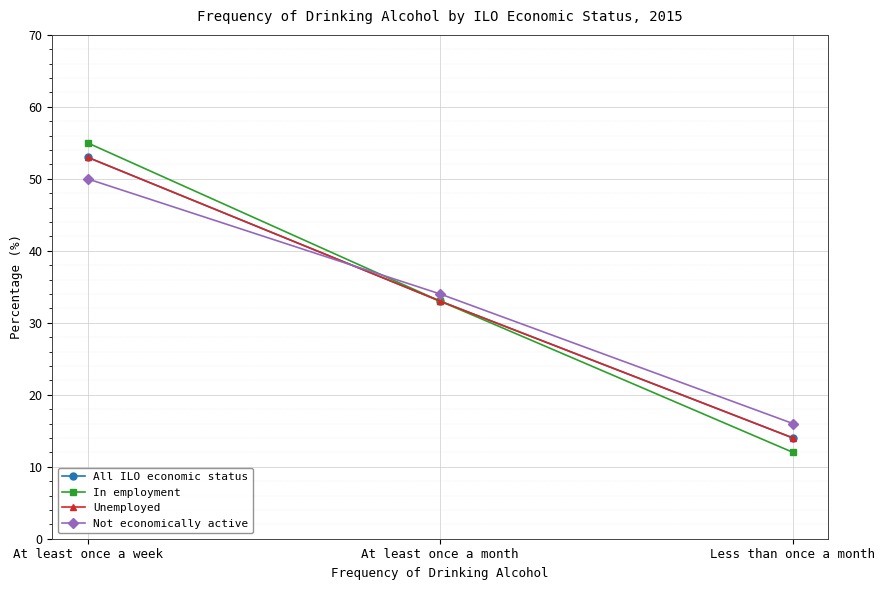

Does the chart have visible grid lines?

Yes